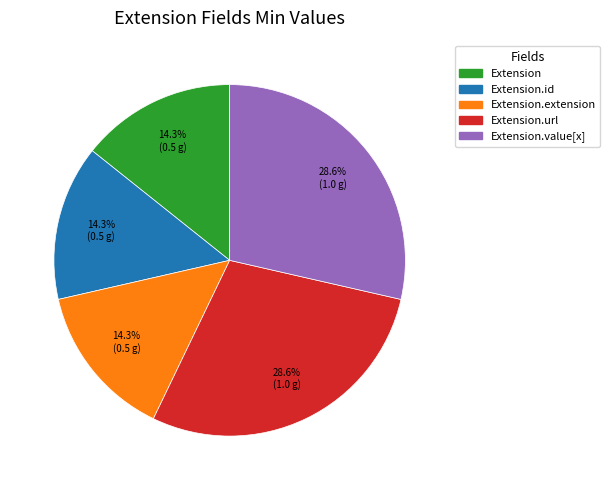

Is there a majority slice in this chart?

No